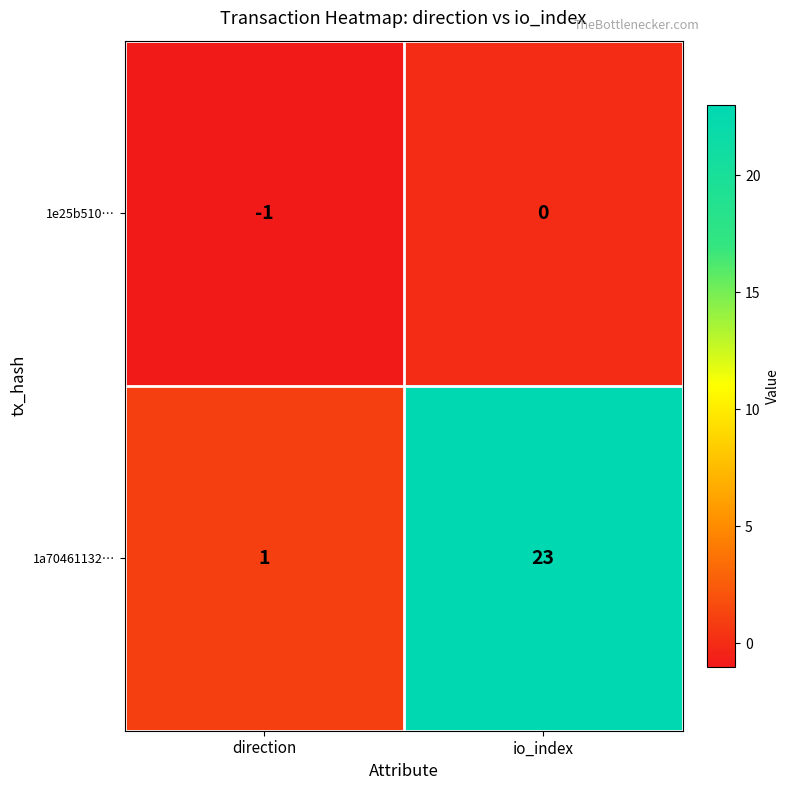

Is the value of 1a70461132… at io_index greater than the value of 1e25b510… at direction?

Yes